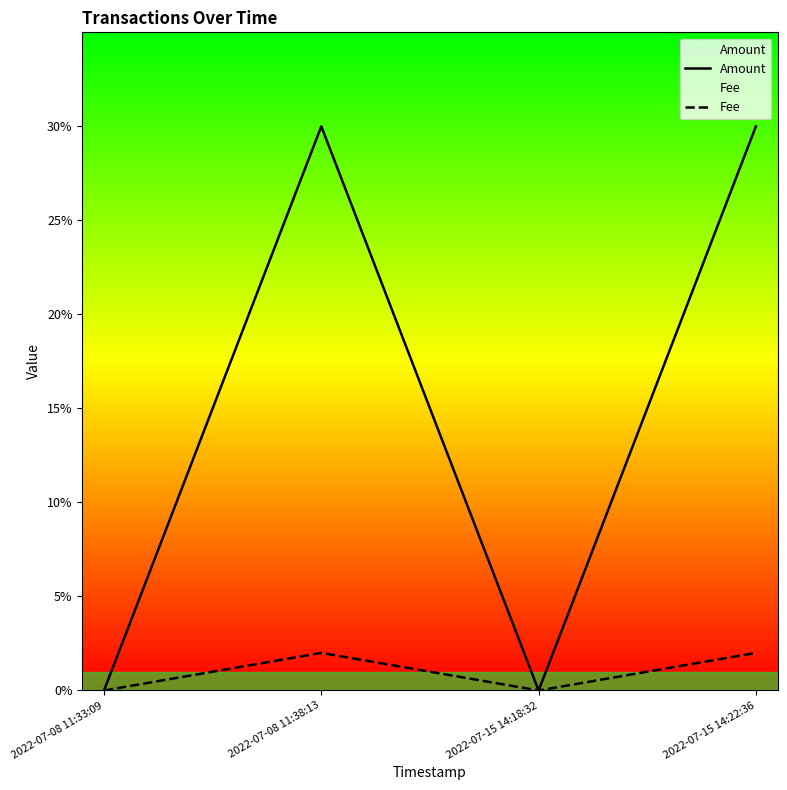

What is the total value across all series at 2022-07-15 14:22:36?

0.3